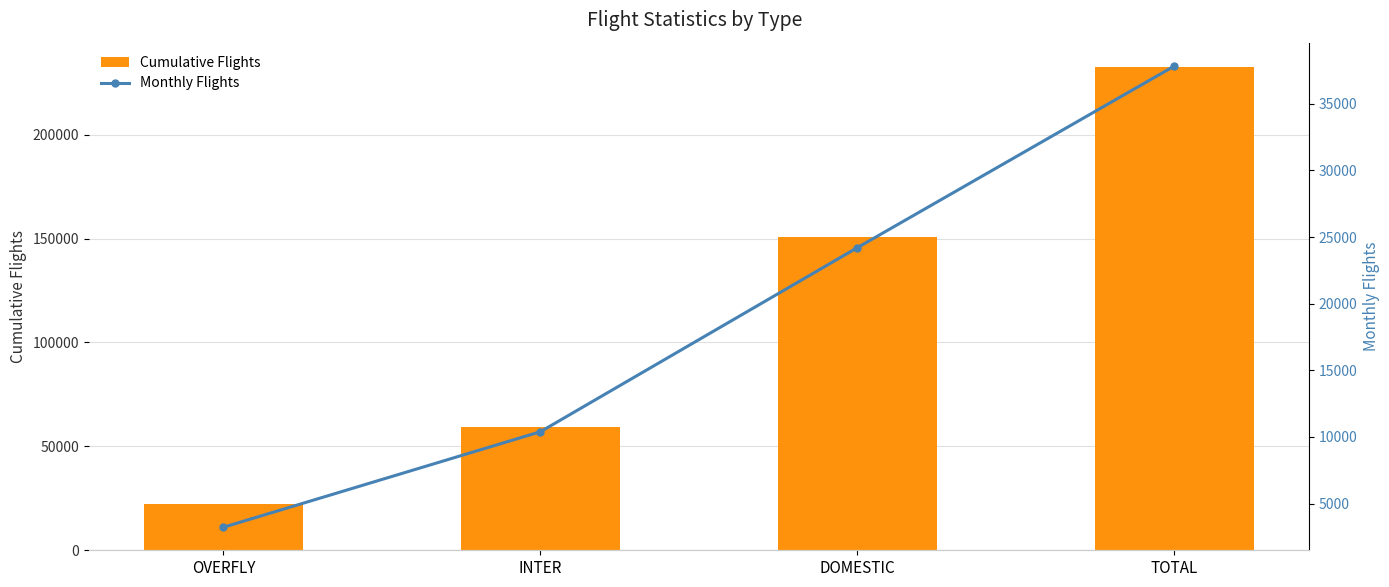

What is the minimum value shown in the chart?

3230